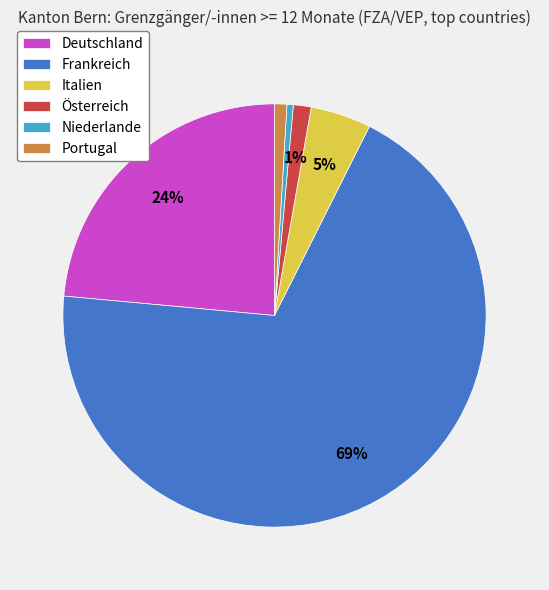

How many segments does this pie chart have?

6